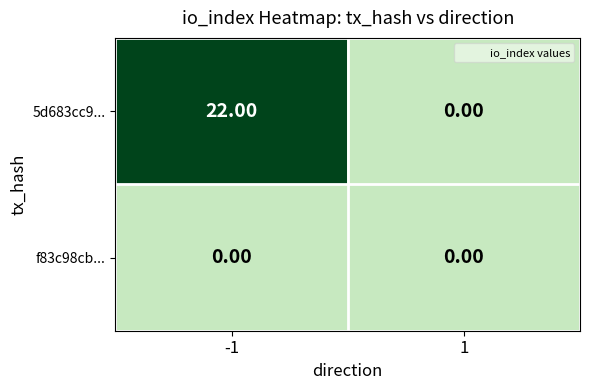

List the series in order of their overall mean, highest first.

5d683cc9..., f83c98cb...